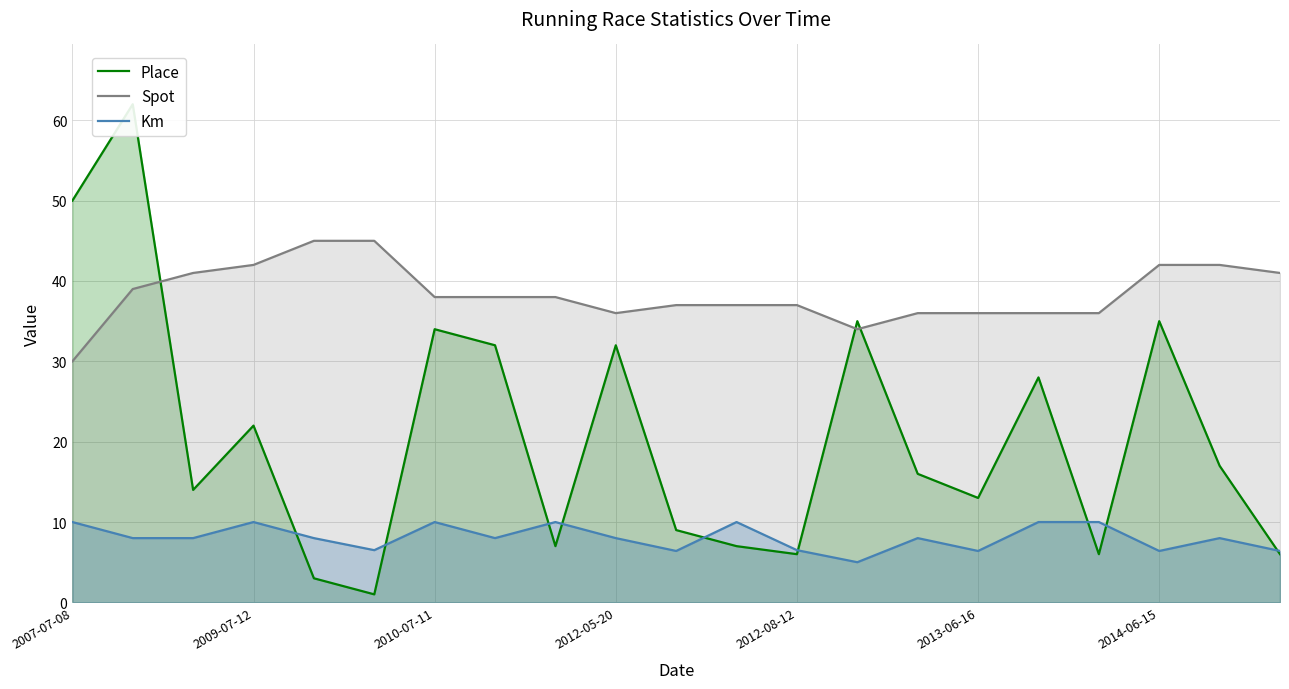

What is the difference between the second highest and minimum values in the Spot series?

15.0